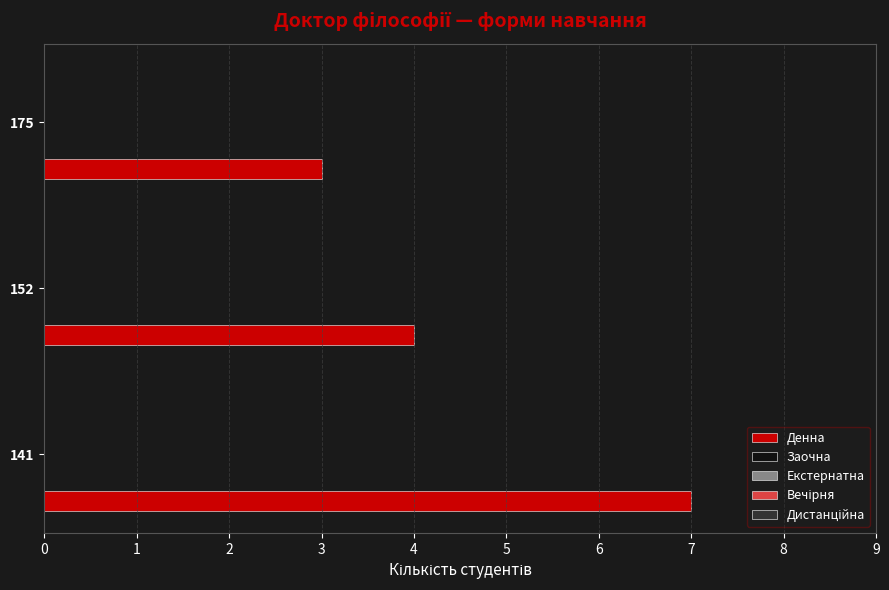

Reading bottom to top, extract all data points from this chart.

7	4	3